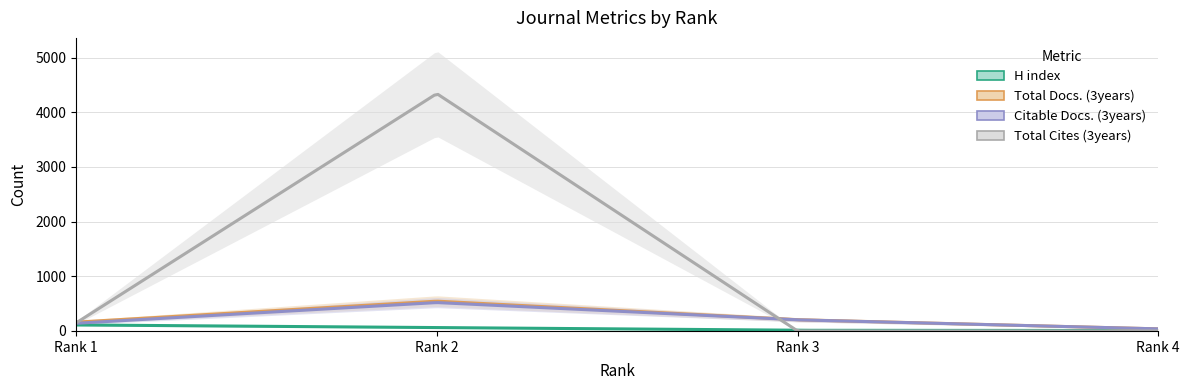

Reading left to right, transcribe all the data shown in this chart.

H index: 110	61	12	8
Total Docs. (3years): 161	545	205	38
Total Cites (3years): 146	4341	0	0
Citable Docs. (3years): 140	519	203	38